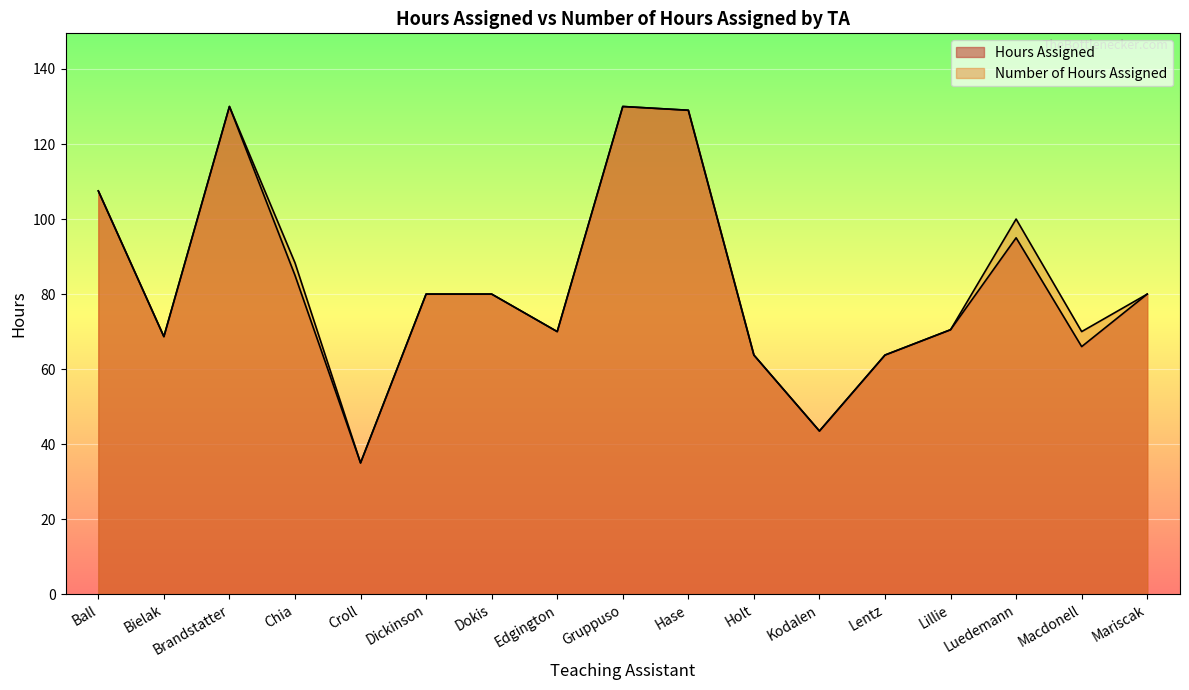

What is the difference between the Number of Hours Assigned values at Lentz and Lillie?

6.8